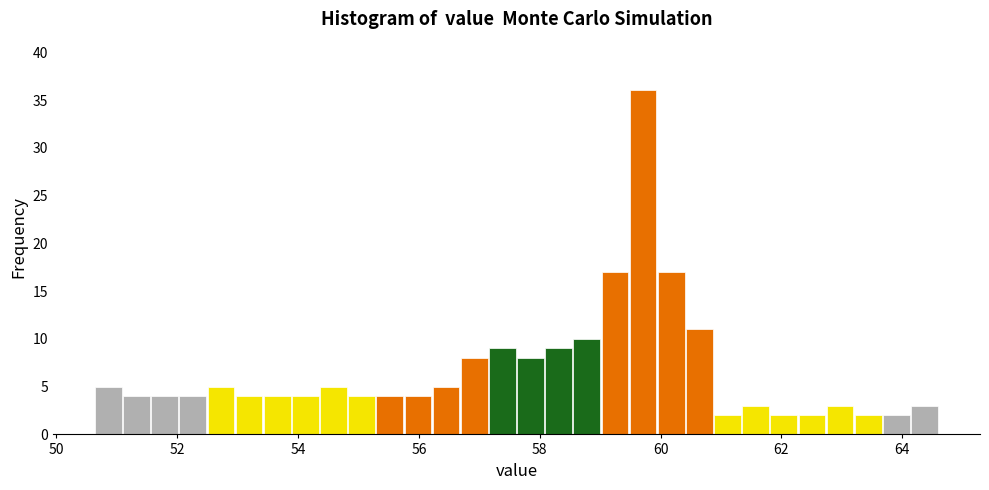

Around what value on the x-axis is the tallest bar? Give the approximate position of its centre, as read against the axis.

59.8